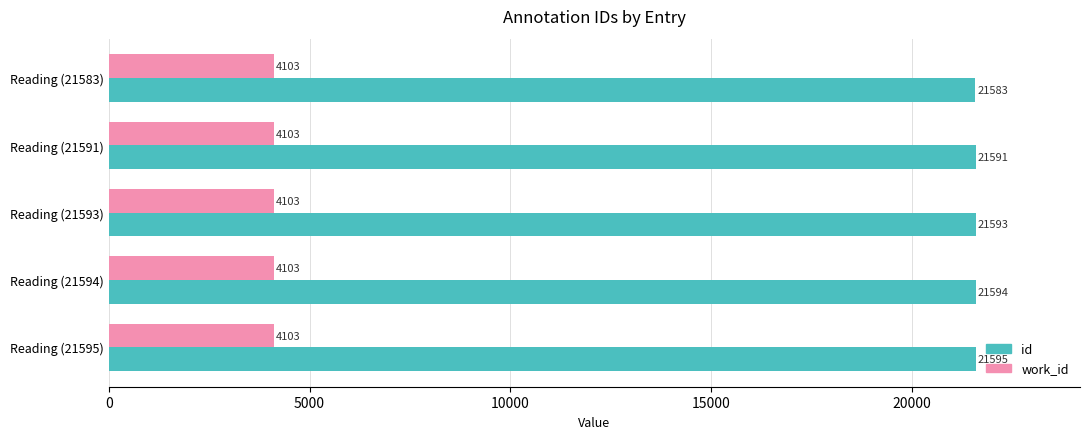

Between Reading (21591) and Reading (21595), which series saw the biggest shift?

id